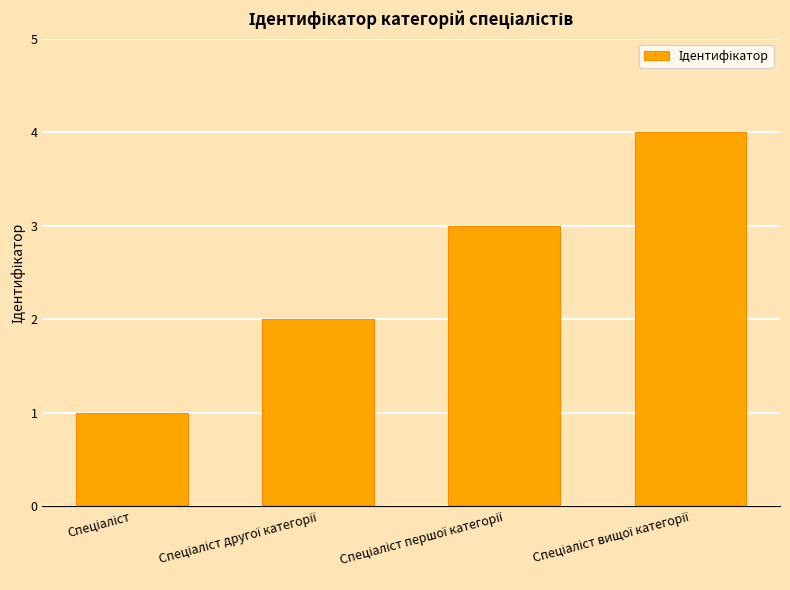

What is the maximum value shown in the chart?

4